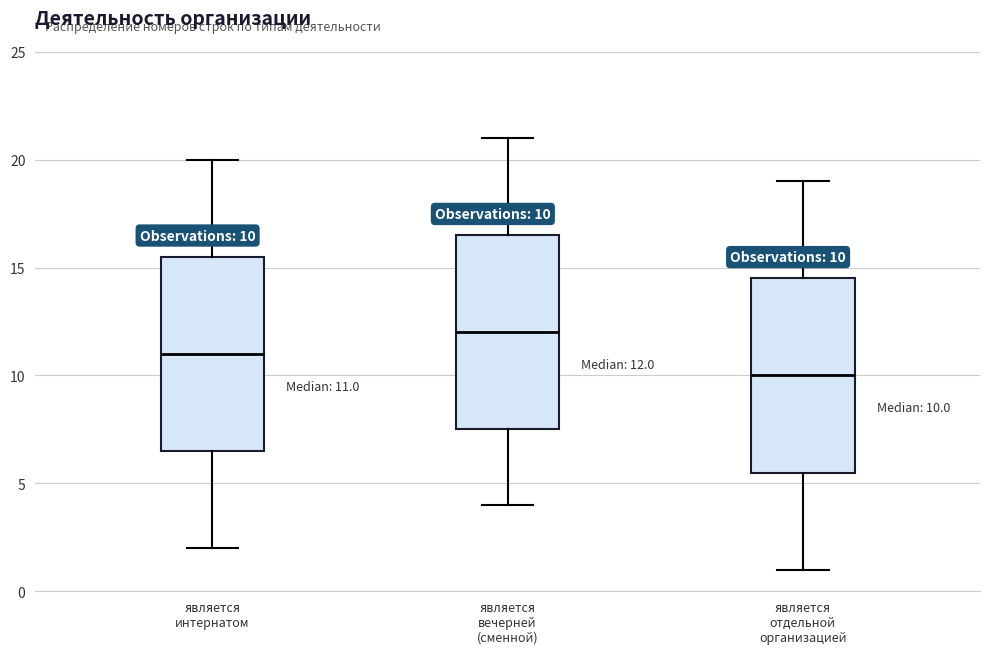

Which box has the lowest median line?

является отдельной организацией